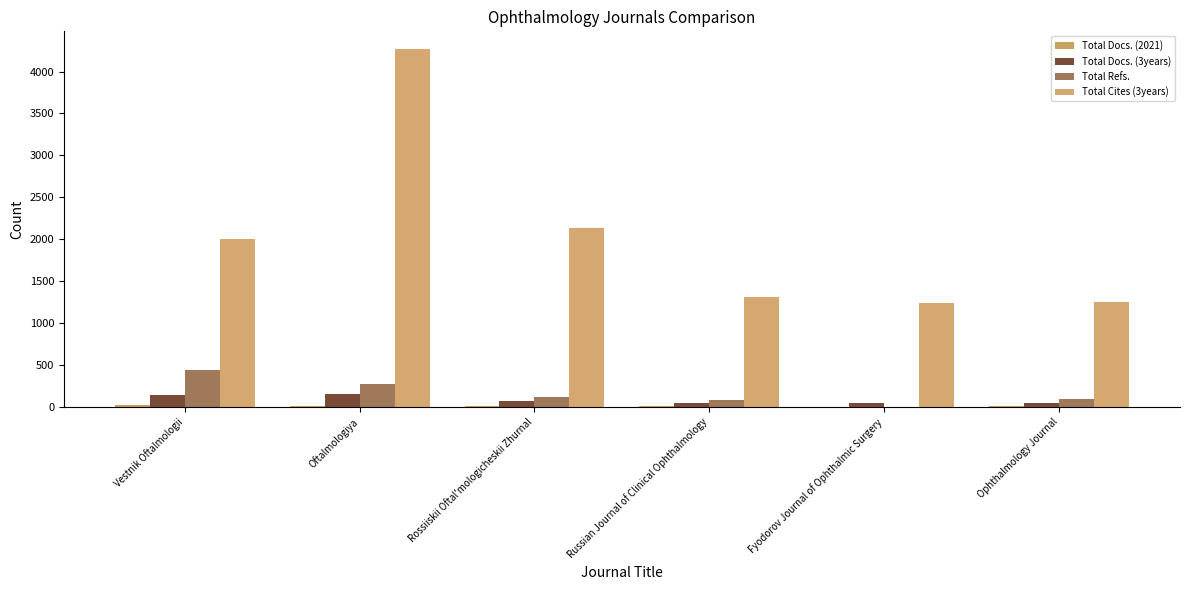

Which series has the largest range (max minus min)?

Total Cites (3years)